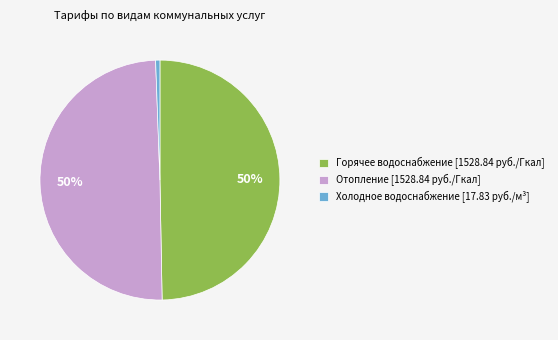

To the nearest percent, what is the difference between the Горячее водоснабжение [1528.84 руб./Гкал] and Холодное водоснабжение [17.83 руб./м³] slice percentages?

49%